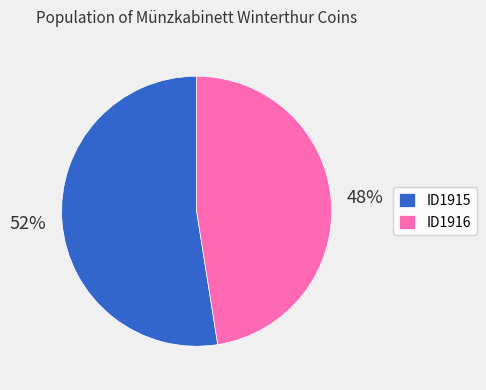

Which slice is the largest?

ID1915